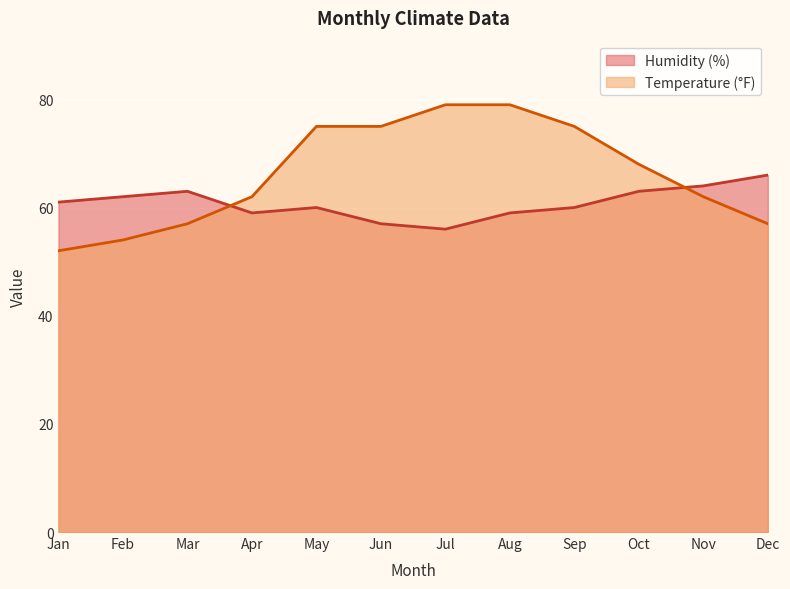

What is the sum of all Humidity (%) values?

730